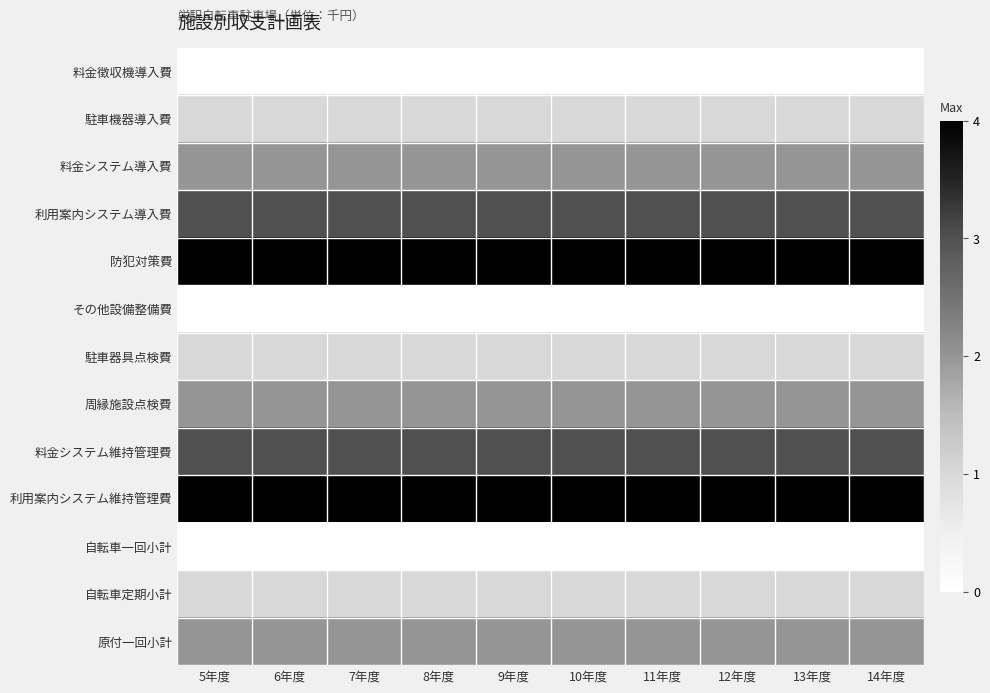

Reading right to left, extract all data points from this chart.

料金徴収機導入費: 14年度=0	13年度=0	12年度=0	11年度=0	10年度=0	9年度=0	8年度=0	7年度=0	6年度=0	5年度=0
駐車機器導入費: 14年度=1	13年度=1	12年度=1	11年度=1	10年度=1	9年度=1	8年度=1	7年度=1	6年度=1	5年度=1
料金システム導入費: 14年度=2	13年度=2	12年度=2	11年度=2	10年度=2	9年度=2	8年度=2	7年度=2	6年度=2	5年度=2
利用案内システム導入費: 14年度=3	13年度=3	12年度=3	11年度=3	10年度=3	9年度=3	8年度=3	7年度=3	6年度=3	5年度=3
防犯対策費: 14年度=4	13年度=4	12年度=4	11年度=4	10年度=4	9年度=4	8年度=4	7年度=4	6年度=4	5年度=4
その他設備整備費: 14年度=0	13年度=0	12年度=0	11年度=0	10年度=0	9年度=0	8年度=0	7年度=0	6年度=0	5年度=0
駐車器具点検費: 14年度=1	13年度=1	12年度=1	11年度=1	10年度=1	9年度=1	8年度=1	7年度=1	6年度=1	5年度=1
周縁施設点検費: 14年度=2	13年度=2	12年度=2	11年度=2	10年度=2	9年度=2	8年度=2	7年度=2	6年度=2	5年度=2
料金システム維持管理費: 14年度=3	13年度=3	12年度=3	11年度=3	10年度=3	9年度=3	8年度=3	7年度=3	6年度=3	5年度=3
利用案内システム維持管理費: 14年度=4	13年度=4	12年度=4	11年度=4	10年度=4	9年度=4	8年度=4	7年度=4	6年度=4	5年度=4
自転車一回小計: 14年度=0	13年度=0	12年度=0	11年度=0	10年度=0	9年度=0	8年度=0	7年度=0	6年度=0	5年度=0
自転車定期小計: 14年度=1	13年度=1	12年度=1	11年度=1	10年度=1	9年度=1	8年度=1	7年度=1	6年度=1	5年度=1
原付一回小計: 14年度=2	13年度=2	12年度=2	11年度=2	10年度=2	9年度=2	8年度=2	7年度=2	6年度=2	5年度=2